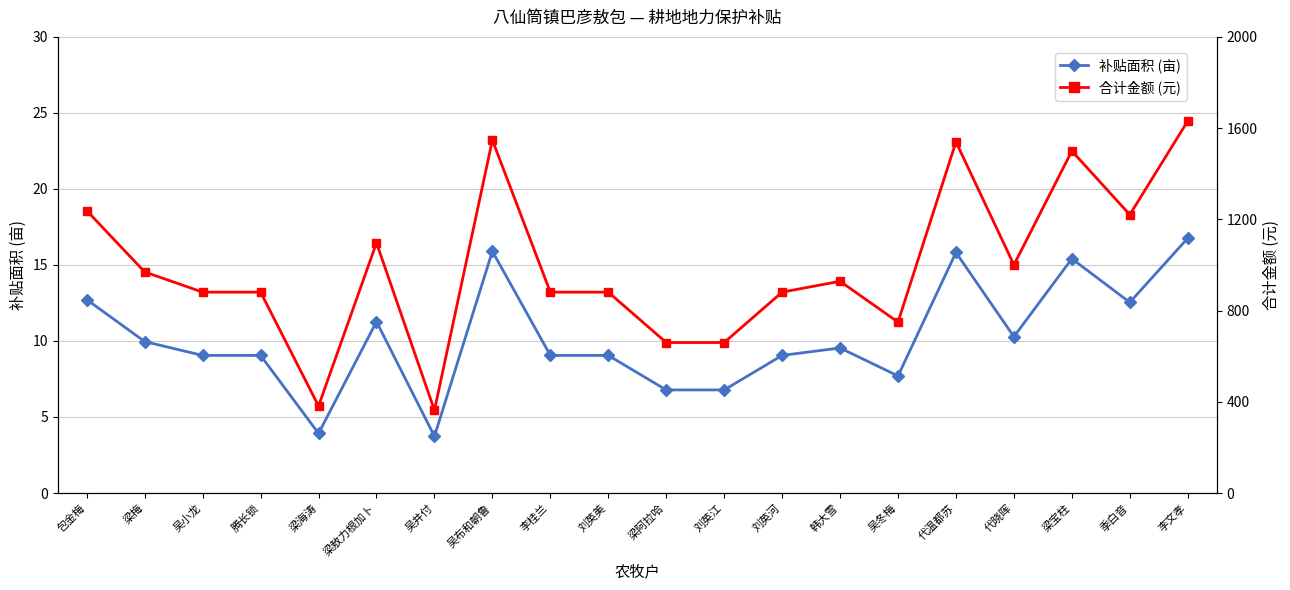

True or false: 合计金额 (元) and 补贴面积 (亩) cross at least once.

False